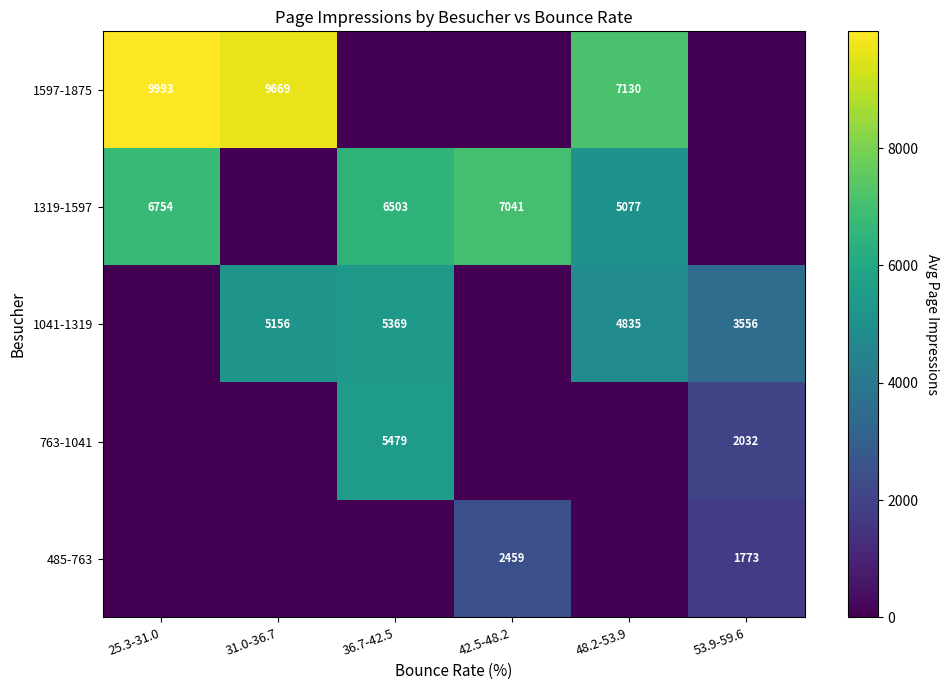

How many data points does each series have?

6